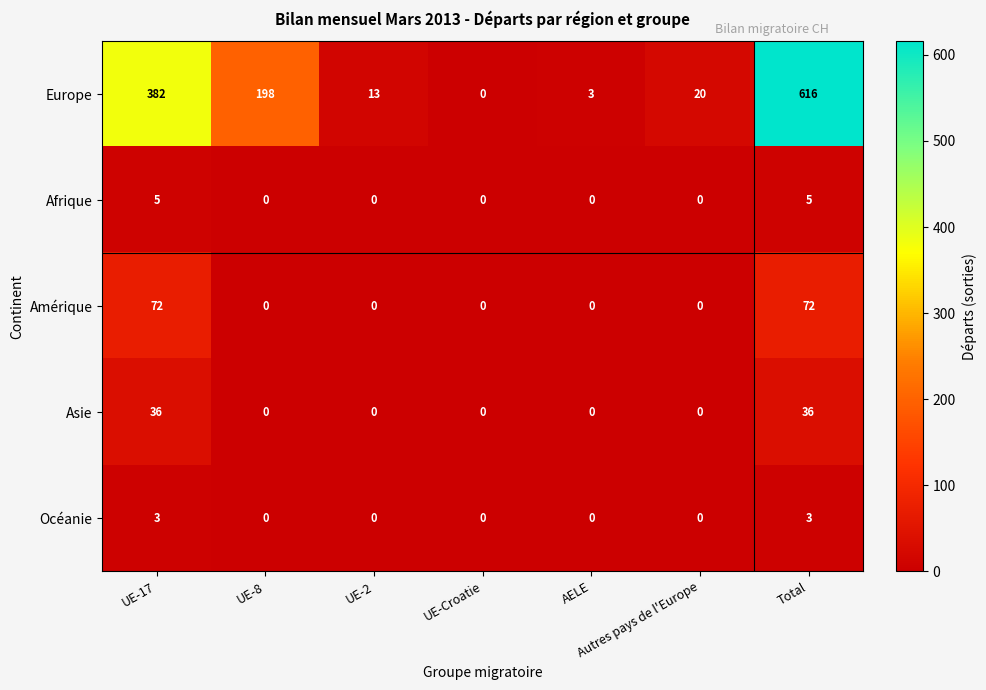

What is the maximum value for Amérique?

72